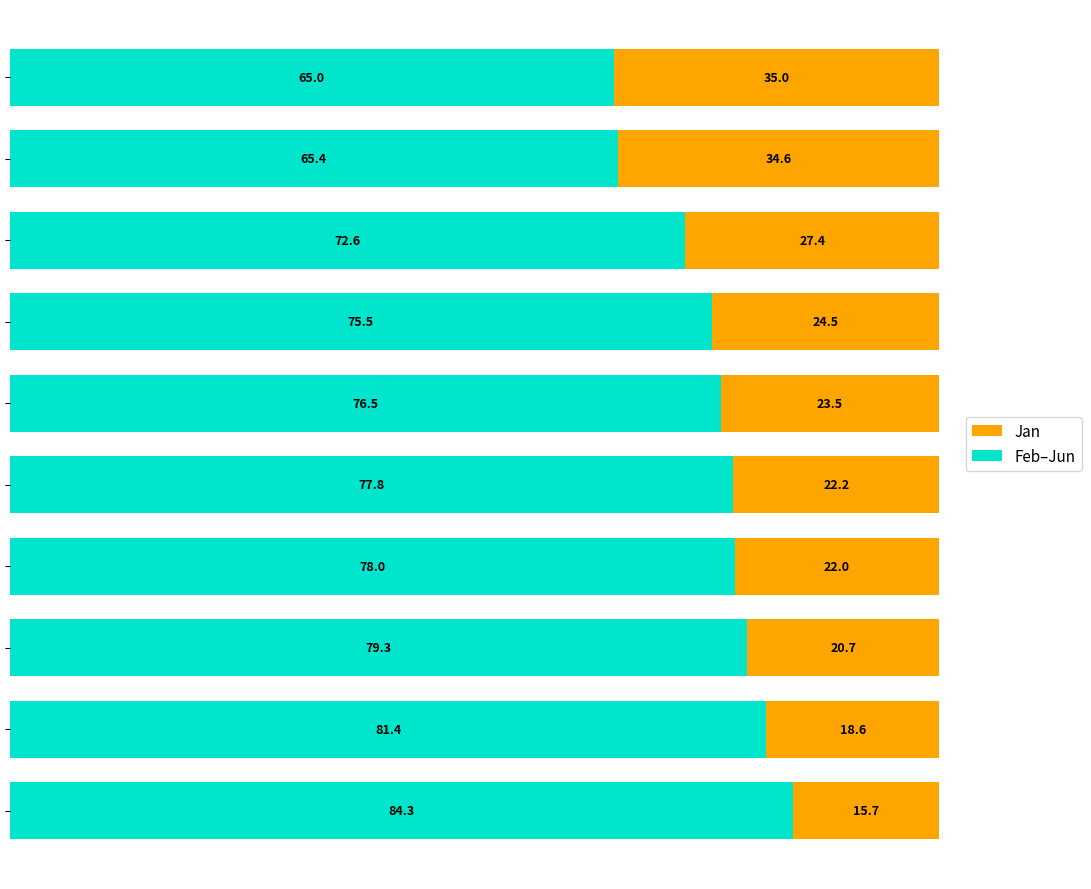

What is the difference between the maximum and minimum values in the Feb–Jun series?

19.3